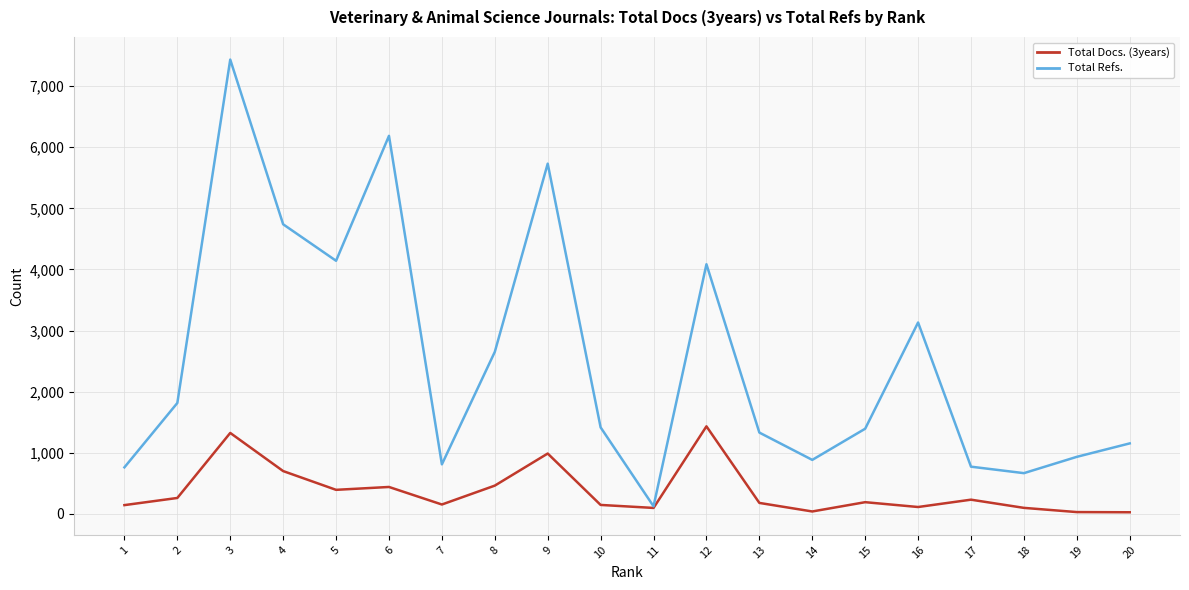

List the series in order of their overall mean, lowest first.

Total Docs. (3years), Total Refs.